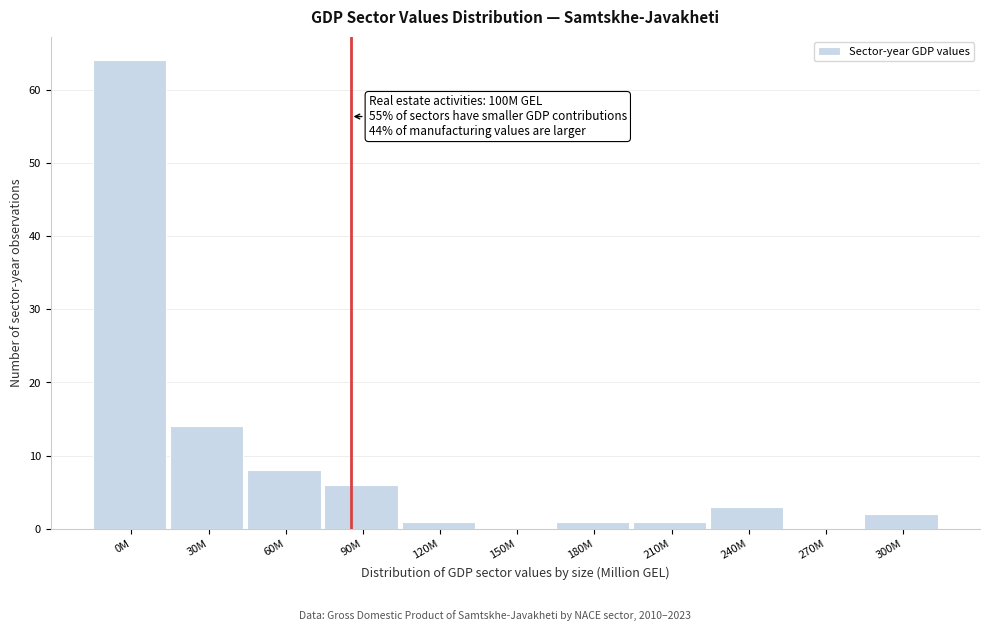

Reading right to left, what are all the values shown in this chart?

300M=2	270M=0	240M=3	210M=1	180M=1	150M=0	120M=1	90M=6	60M=8	30M=14	0M=64